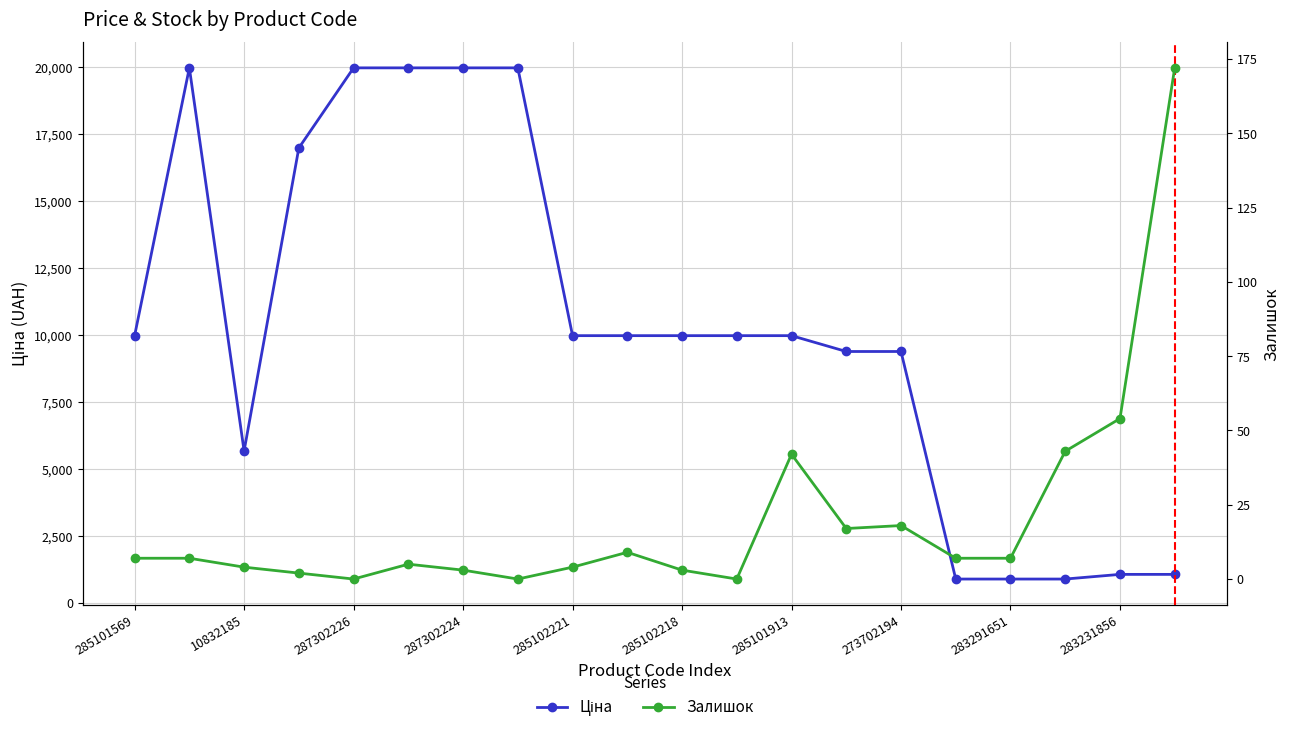

Is it true that Ціна equals 895.9 at 15?

True